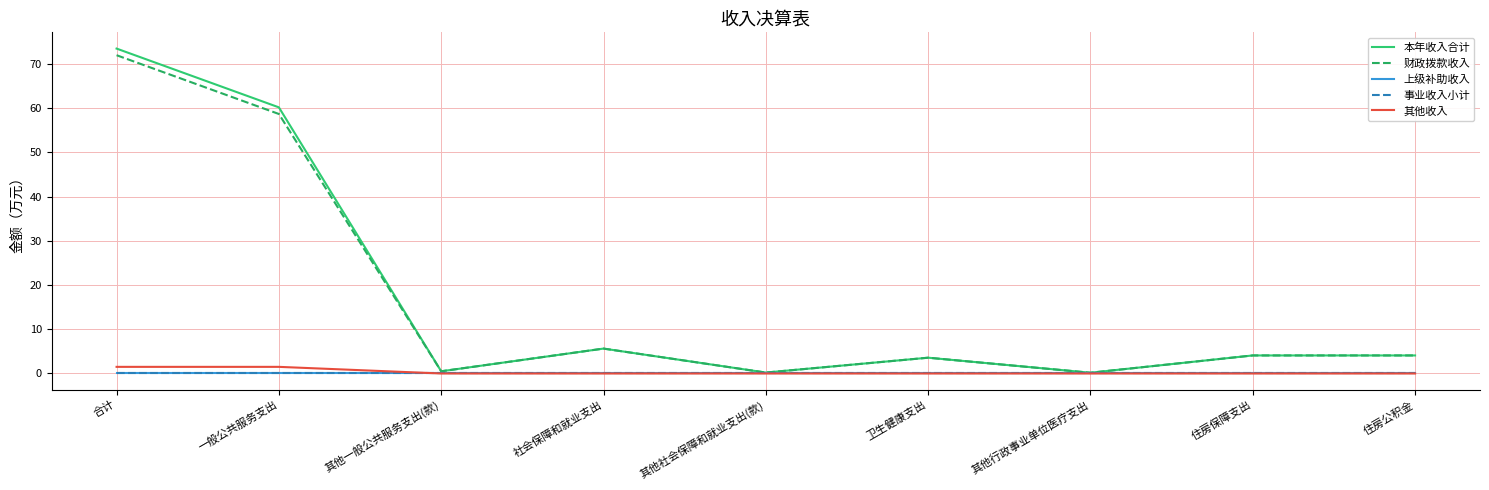

Does the chart display data point markers on the line(s)?

No